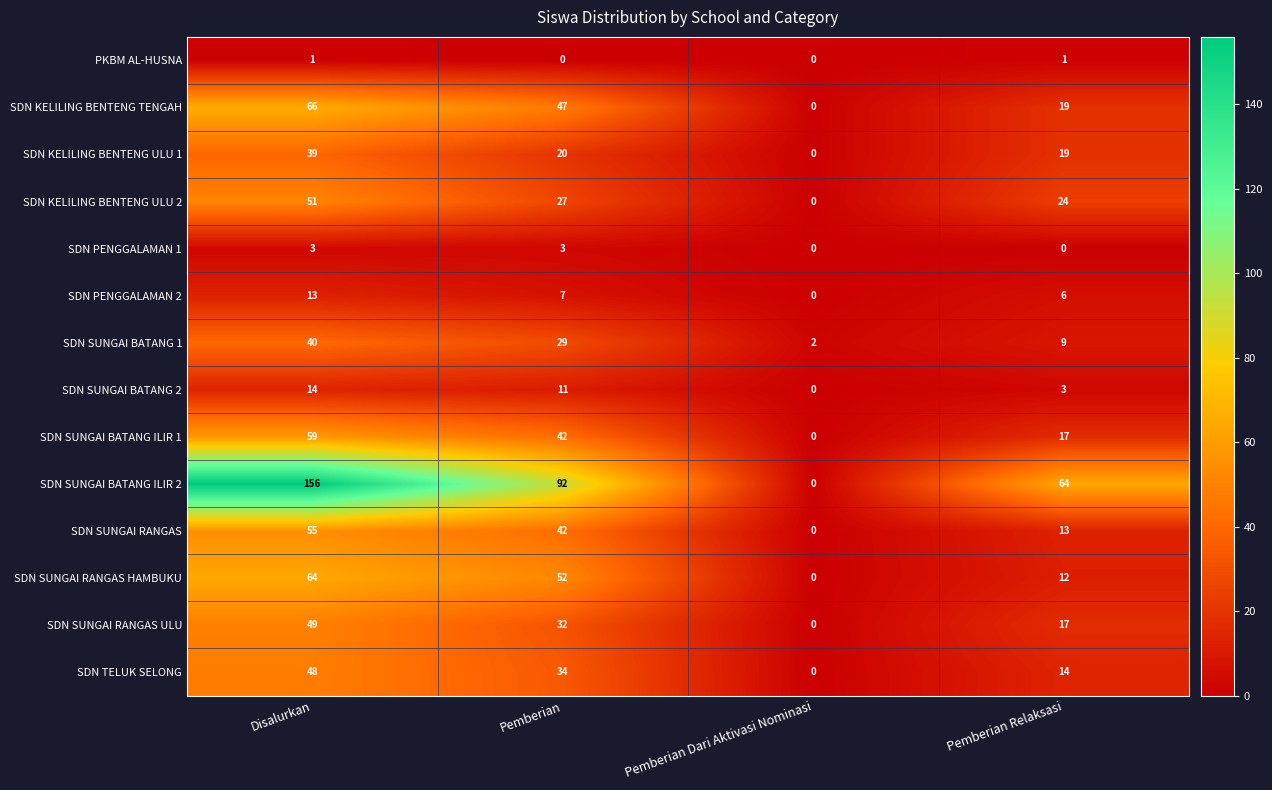

What is the difference between the maximum and second lowest values in the SDN SUNGAI BATANG ILIR 1 series?

42